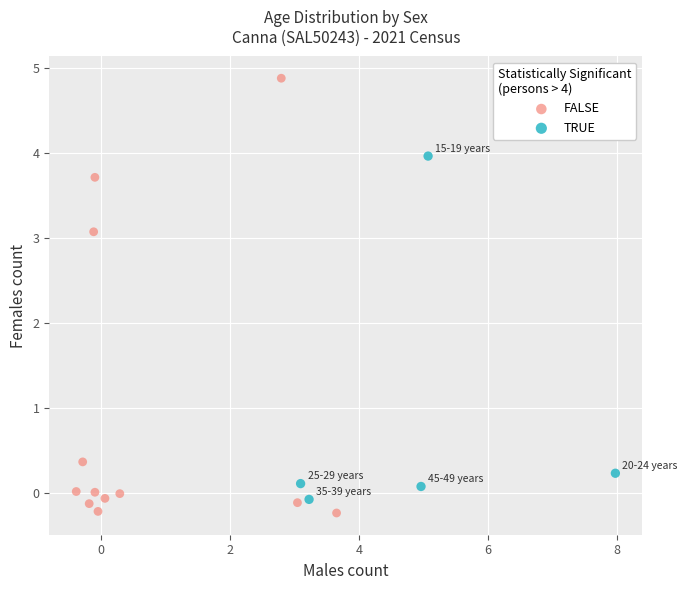

Which series has the largest Y range (max minus min)?

FALSE